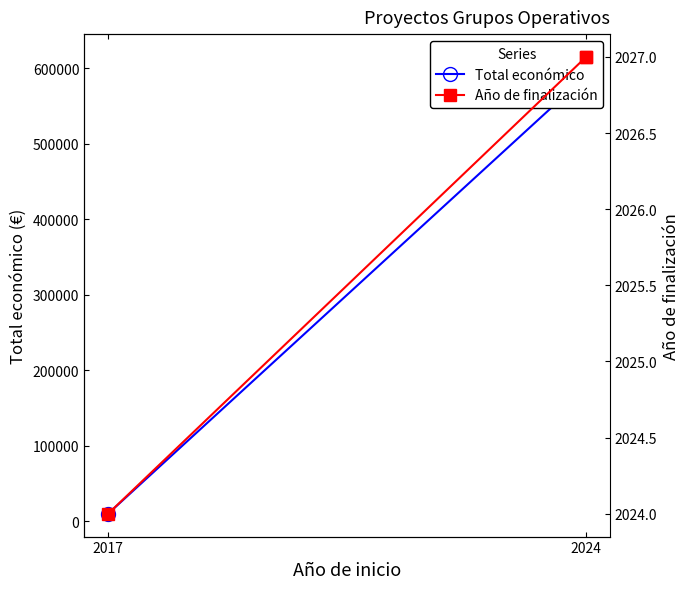

What position from the right is 2024?

2